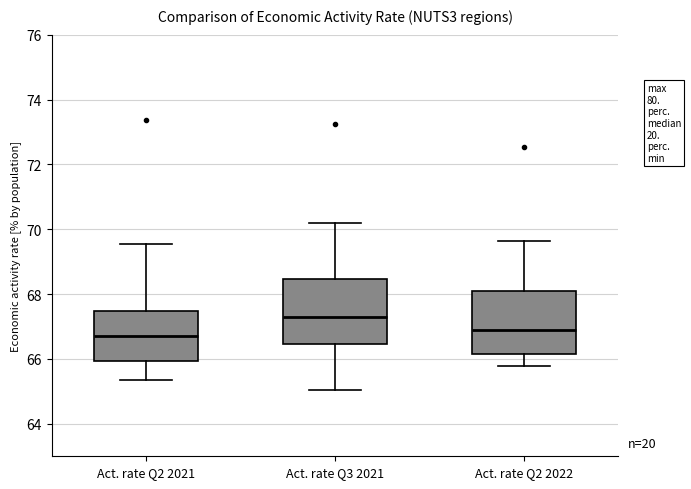

Where is the lower edge of the box for Act. rate Q2 2021 on the y-axis? The values are not printed on the chart, so give them approximately, as read against the axis.

66.0